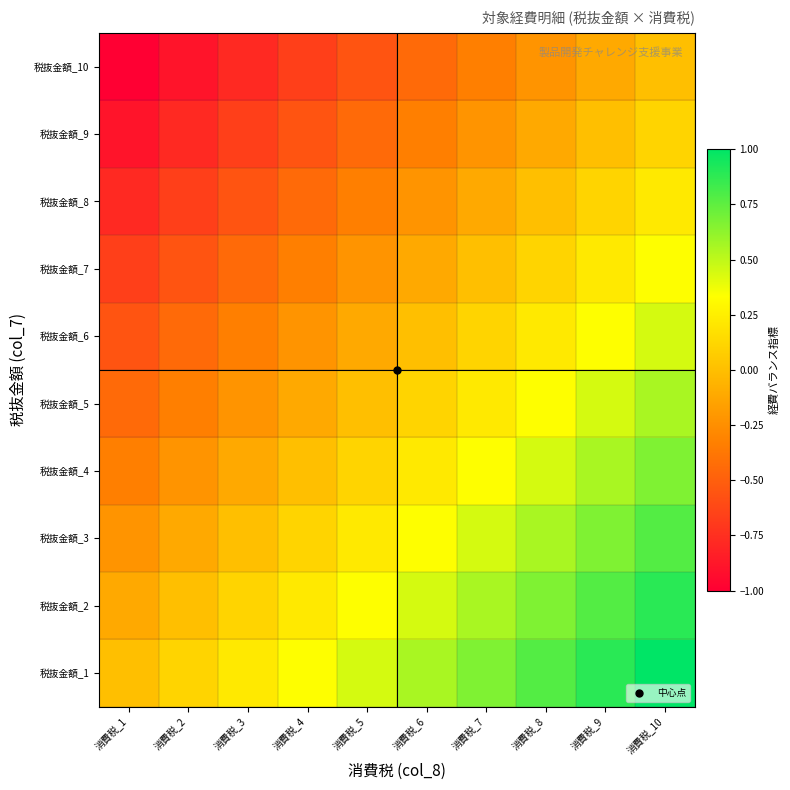

What is the minimum value shown in the chart?

-1.0